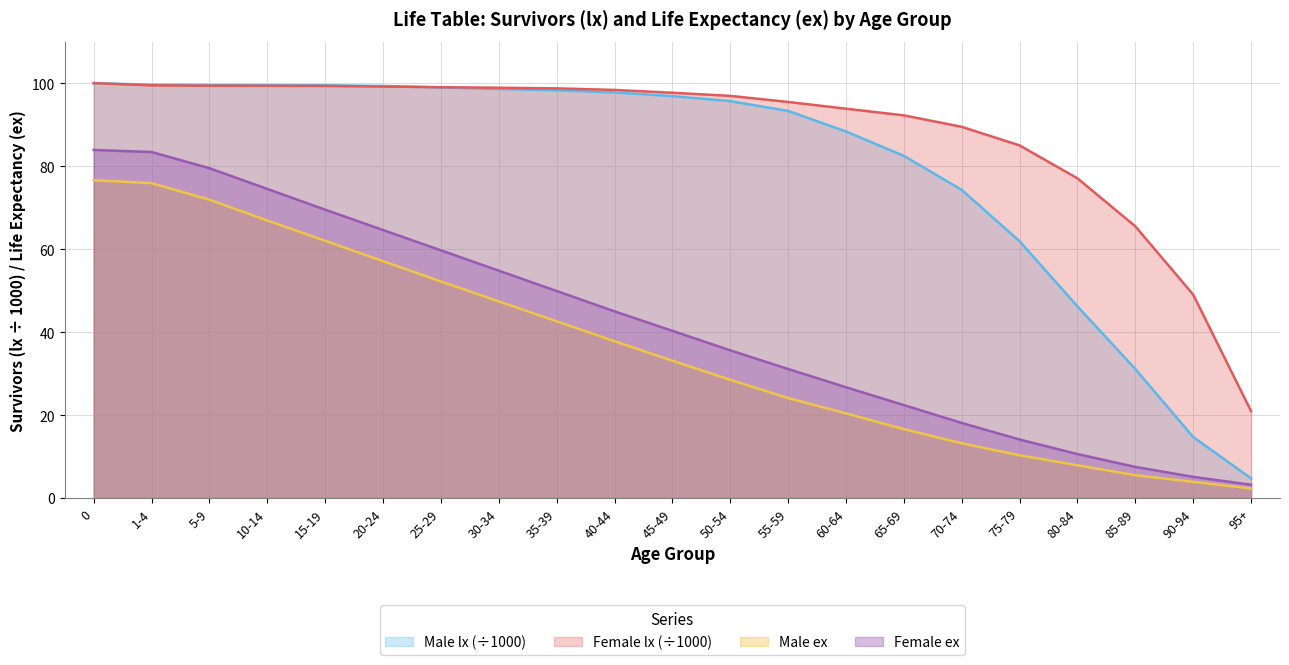

How many values in the Female lx series exceed 97?

11